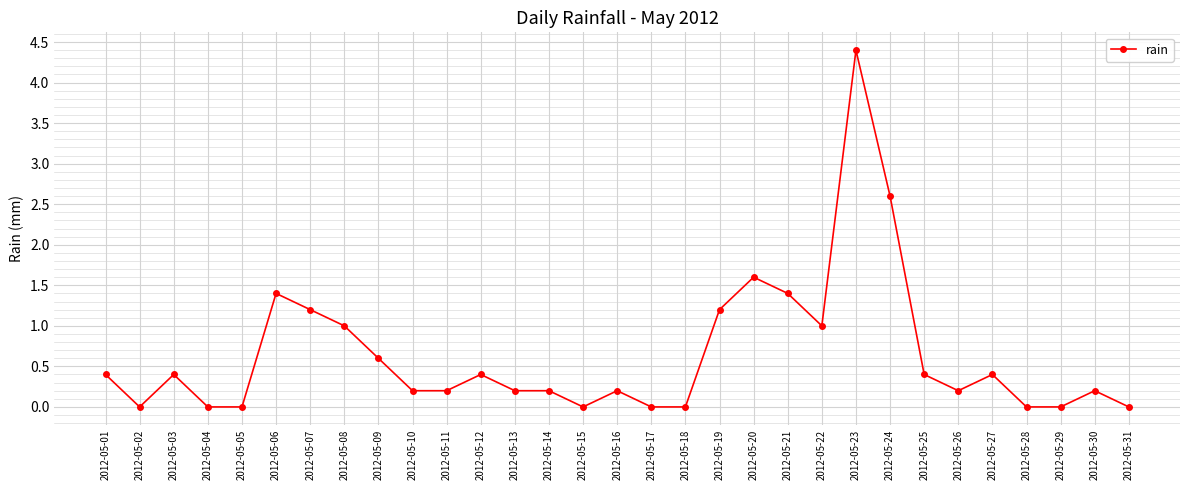

What is the greatest value displayed?

4.4